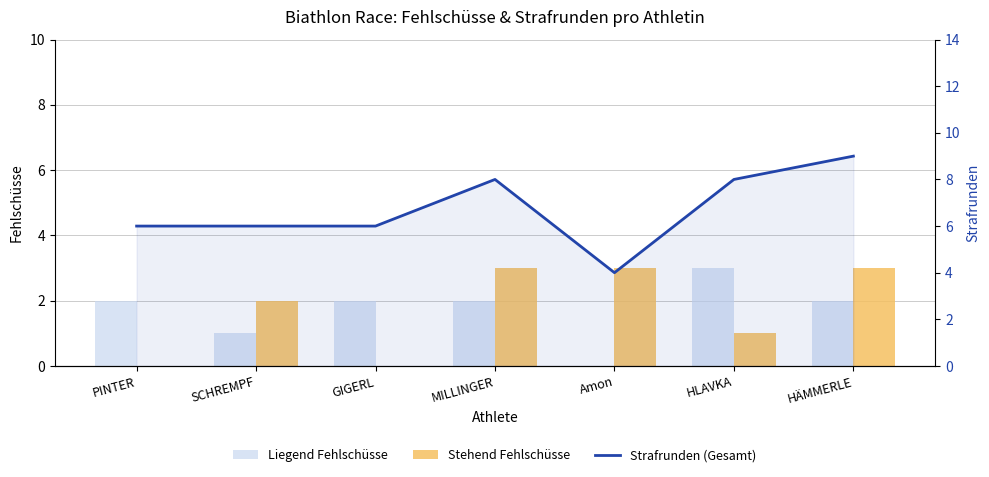

The value of Stehend Fehlschüsse at PINTER is 2. True or false?

False